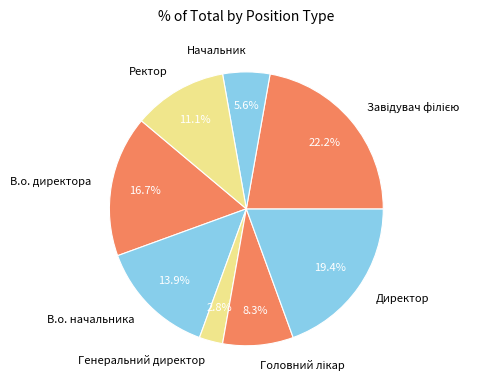

To the nearest percent, what is the difference between the largest and smallest slice percentages?

19%